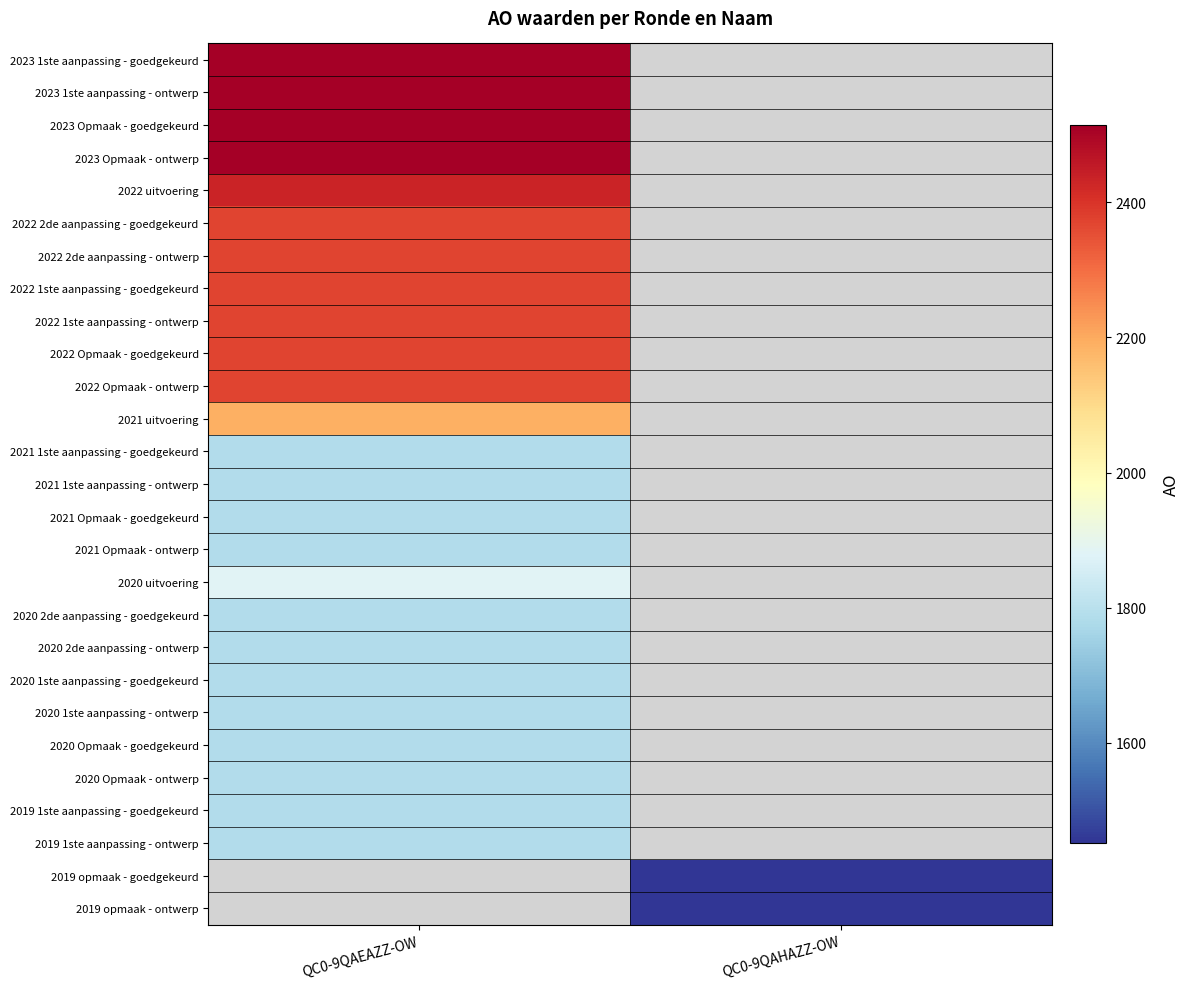

Is it true that 2022 2de aanpassing - ontwerp equals 1264.6 at QC0-9QAEAZZ-OW?

False